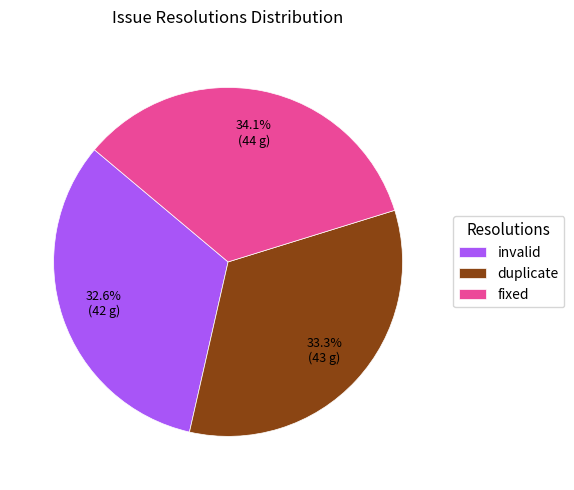

Rank the categories by value from lowest to highest.

invalid, duplicate, fixed